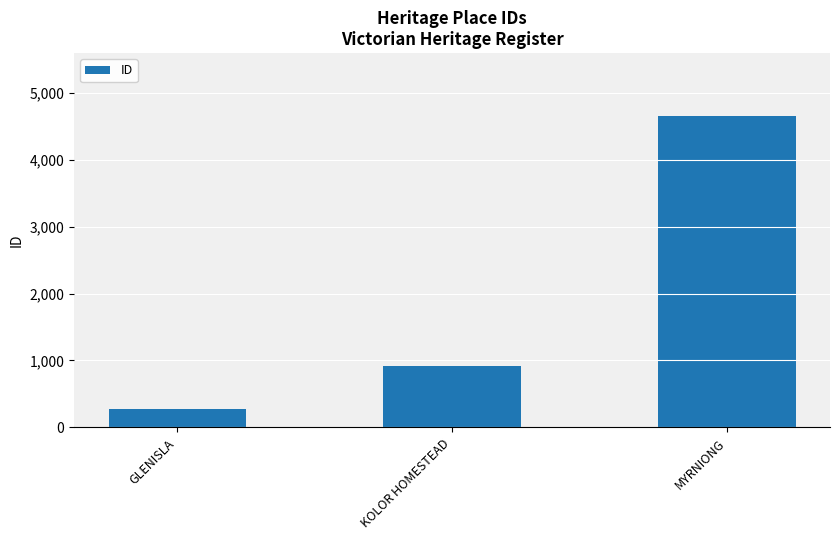

How many distinct data groups are displayed?

1